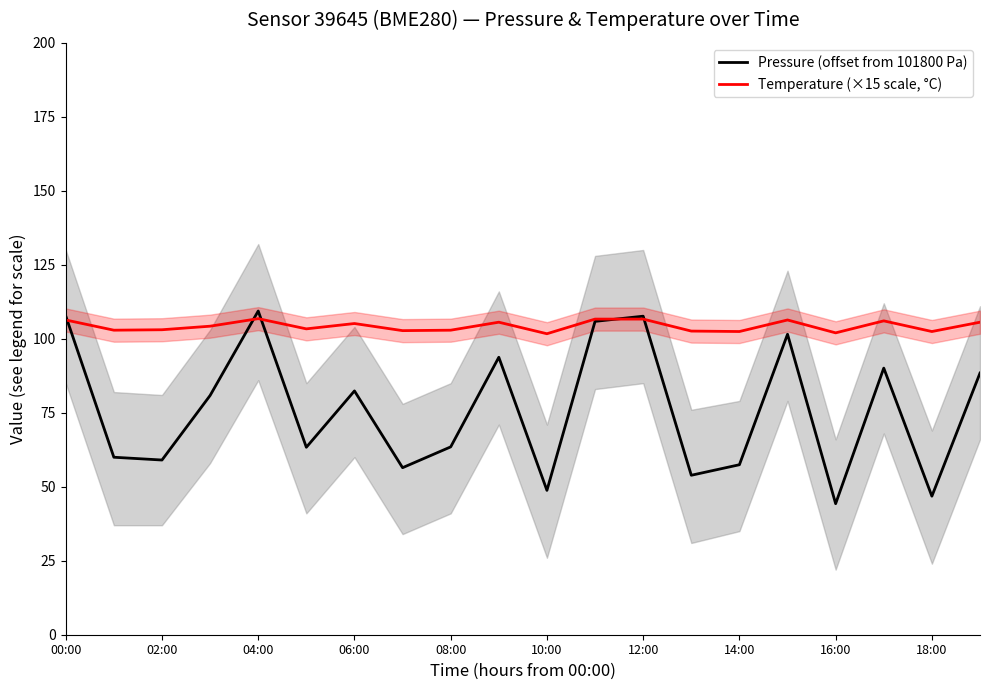

How many lines are shown in the chart?

2